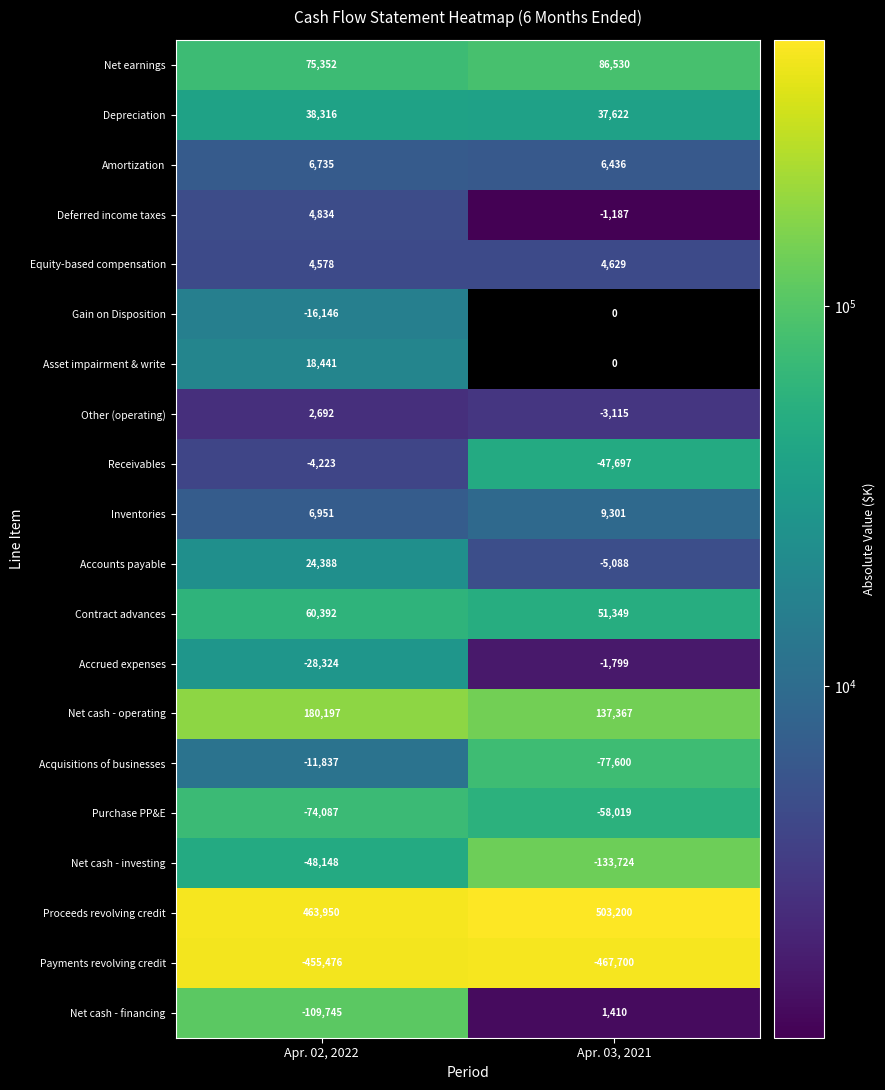

What is the maximum value shown in the chart?

503200